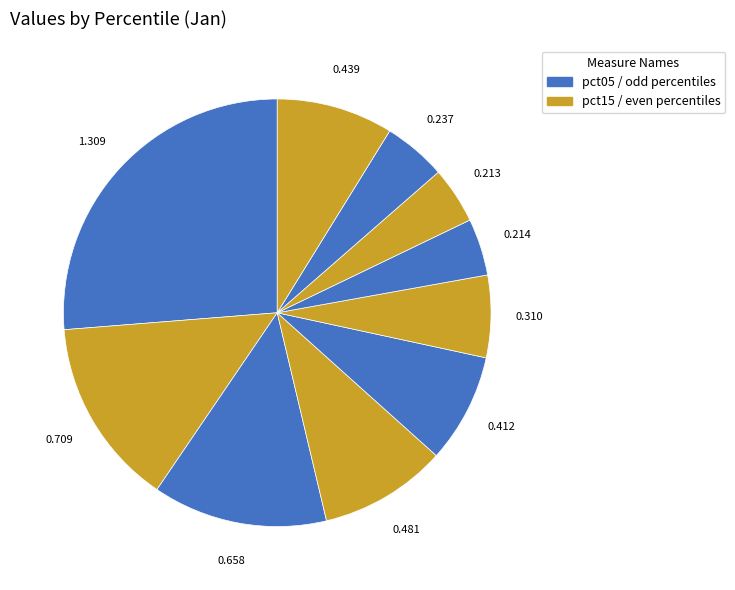

How many segments does this pie chart have?

10